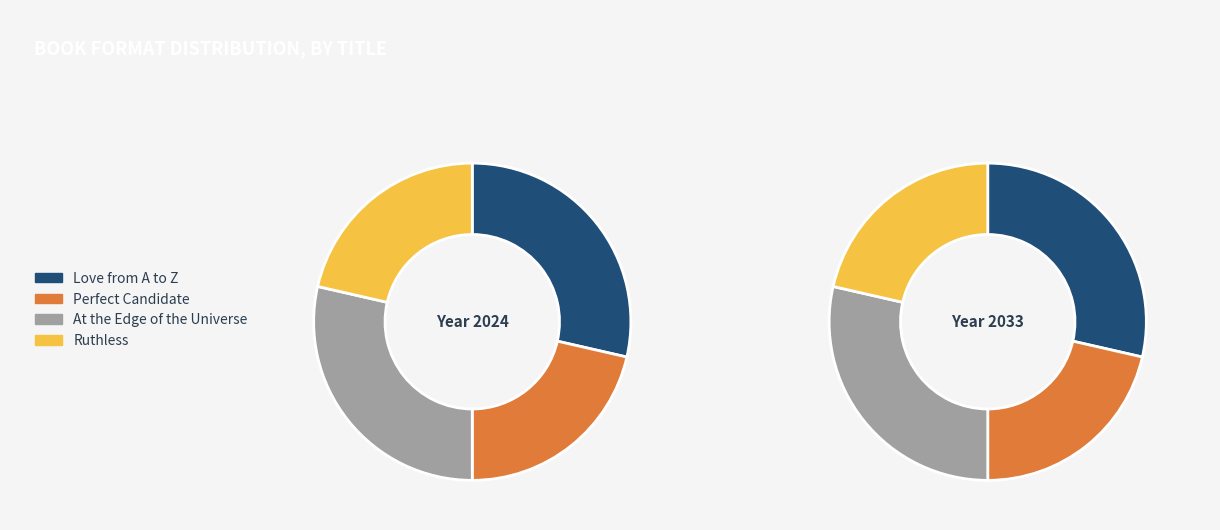

To the nearest percent, what percentage of the pie is Love from A to Z?

29%